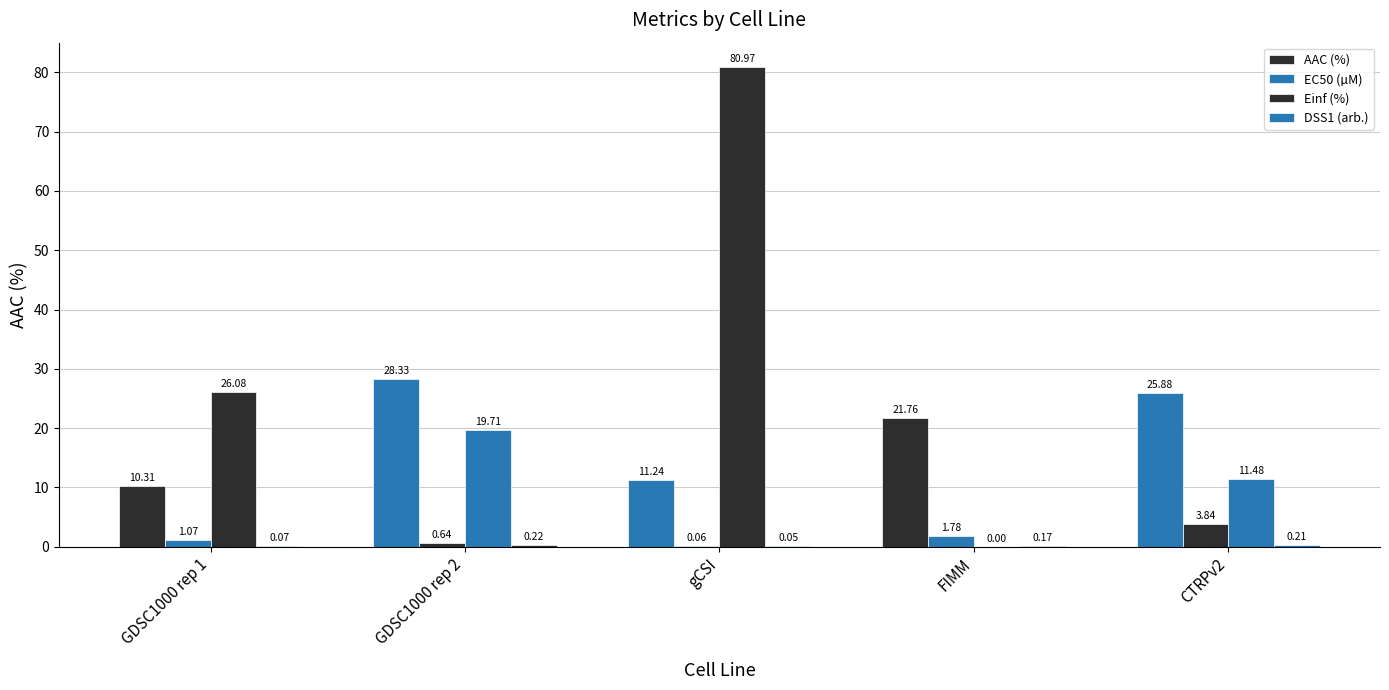

How many data points in EC50 (µM) are above 1?

3